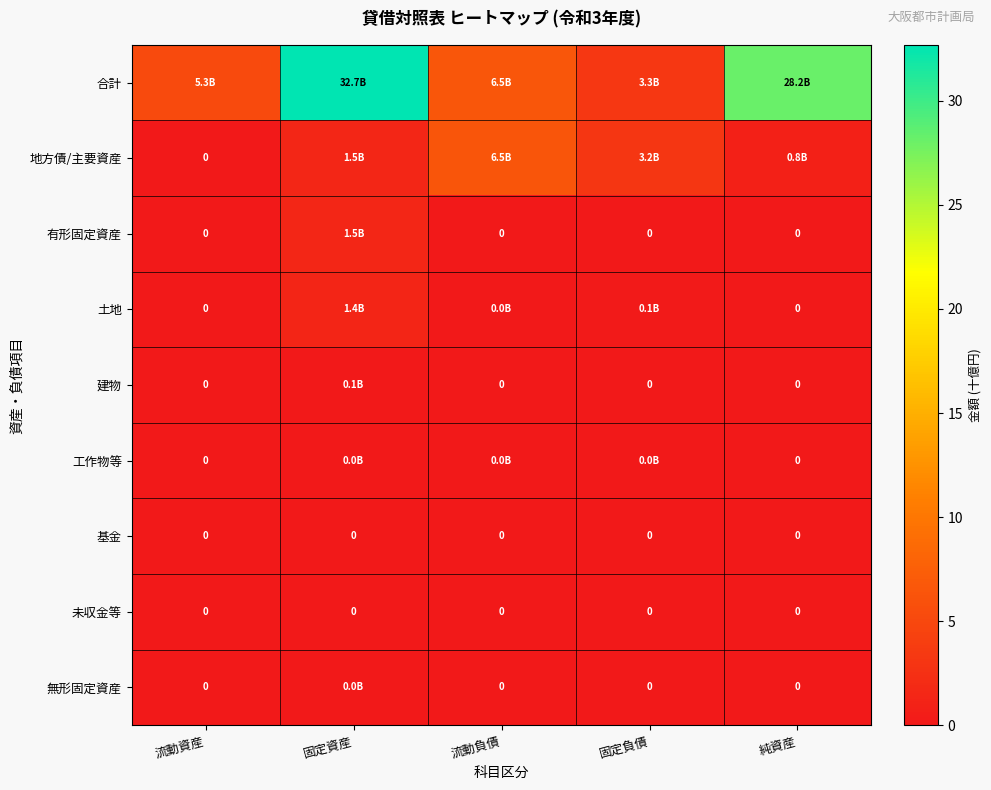

List the labels in order of 基金 value, largest first.

流動資産, 固定資産, 流動負債, 固定負債, 純資産